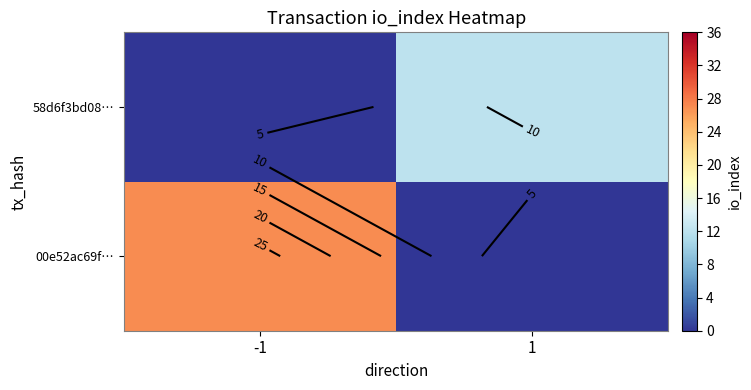

At 1, list the series in order from largest to smallest.

58d6f3bd08…, 00e52ac69f…